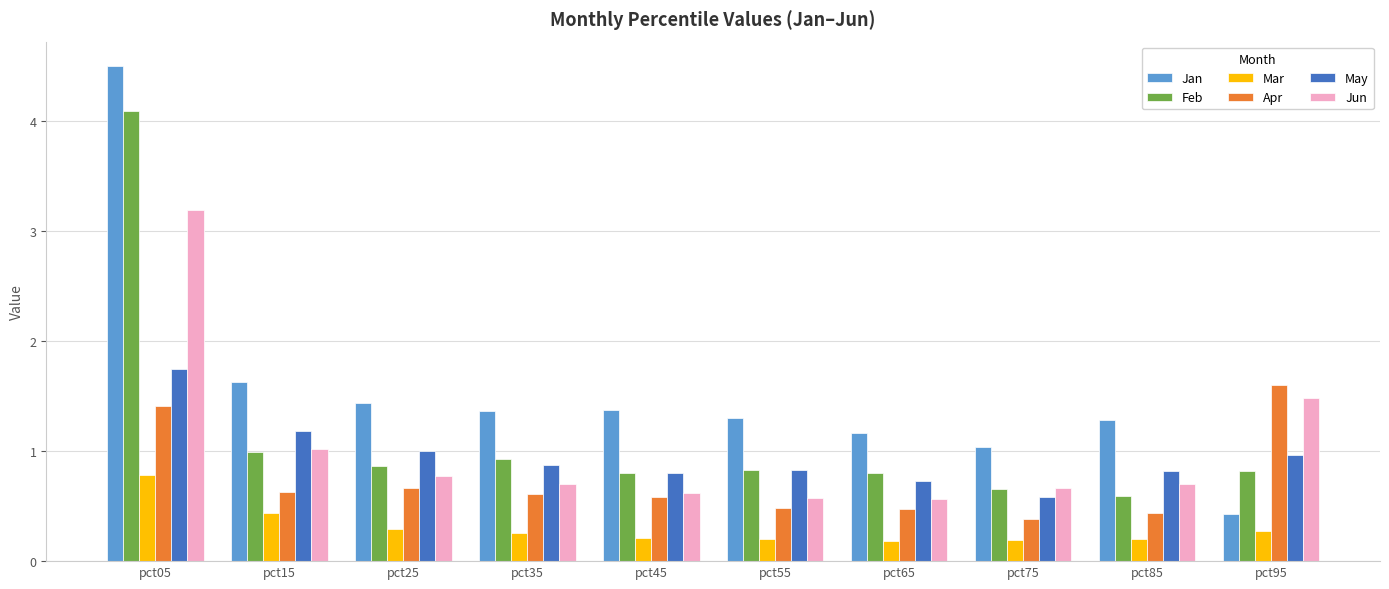

Is it true that Feb equals 1.3 at pct35?

False